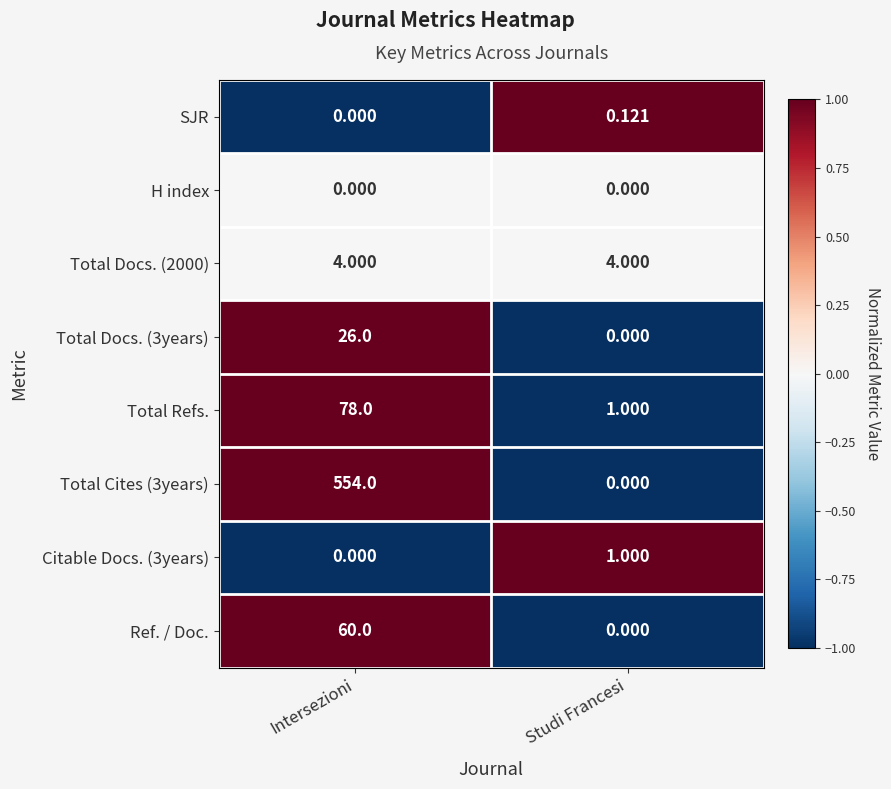

At which label is Total Refs. closest to 39?

Studi Francesi